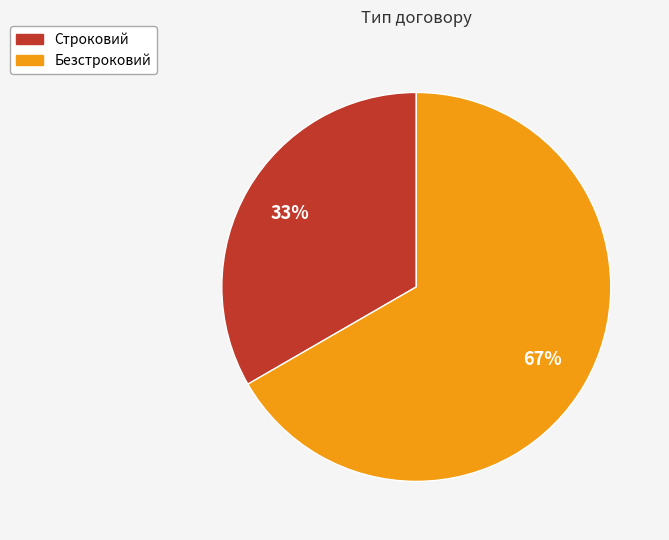

How many slices are in this pie chart?

2